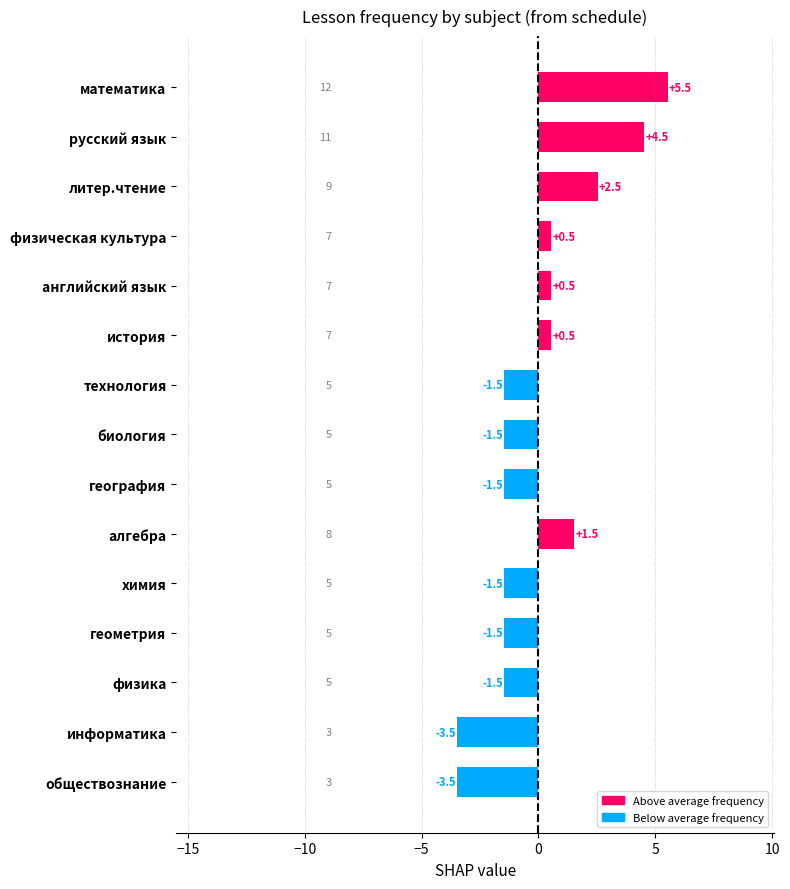

True or false: the data shows 0.5 at английский язык.

True